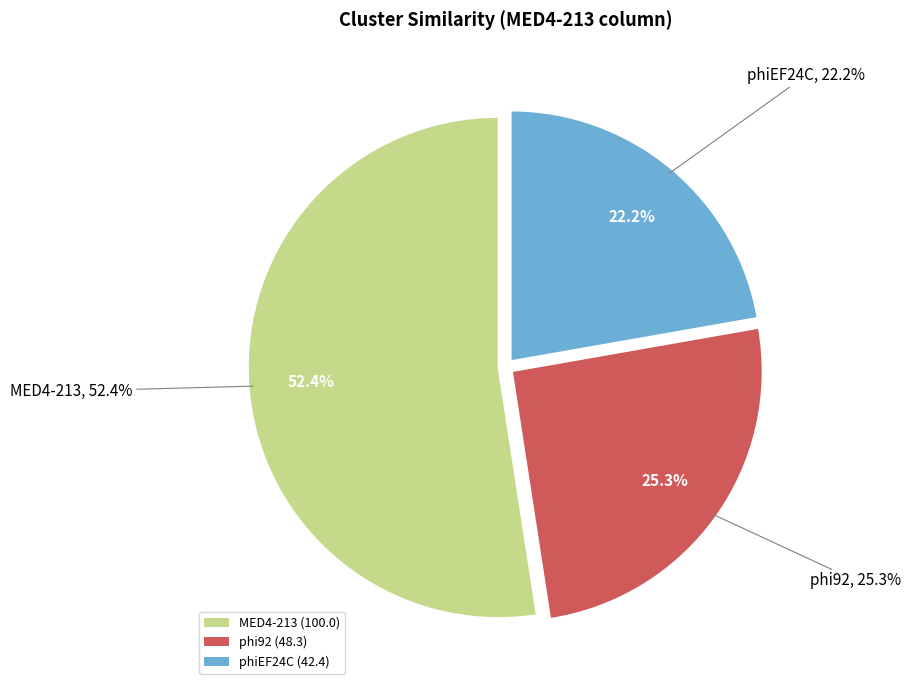

Is it true that phiEF24C is 22% of the pie?

True